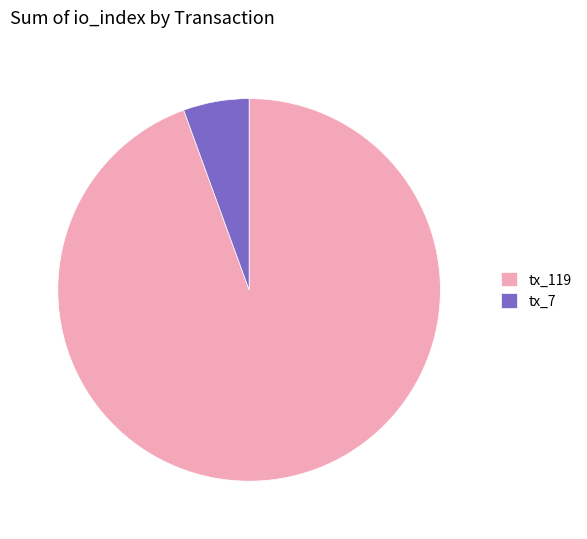

True or false: tx_119 accounts for 99% of the total.

False